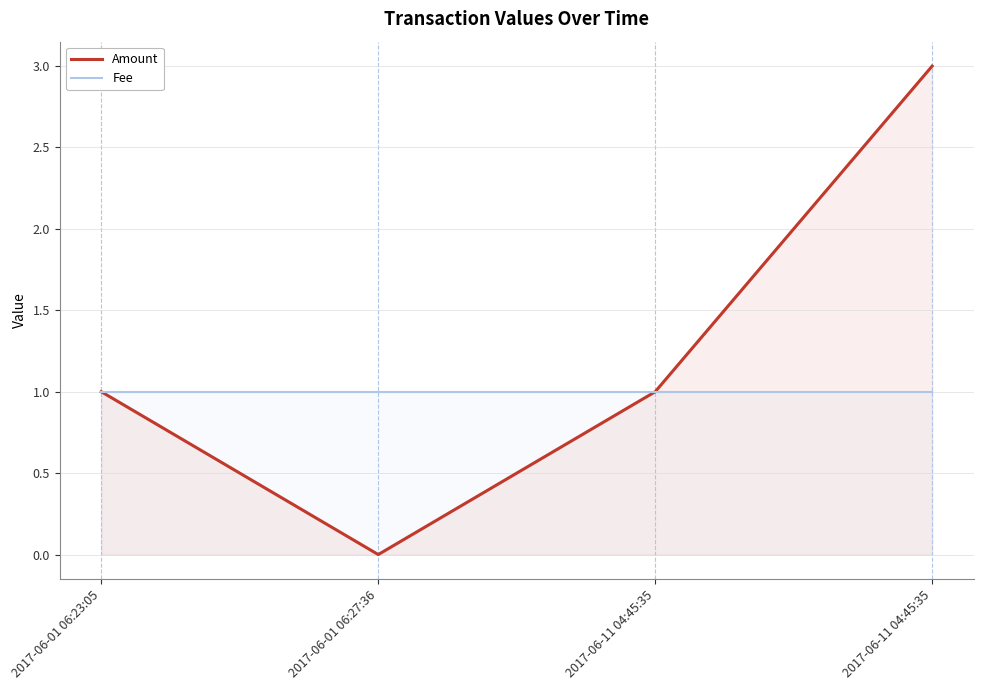

How many categories are shown in the chart?

4